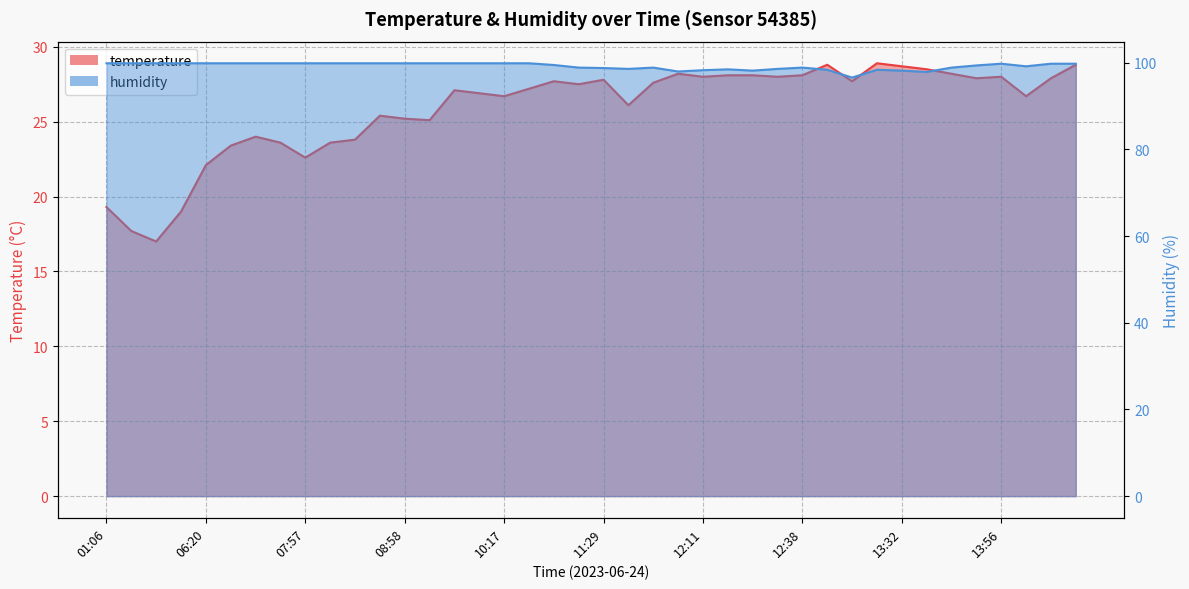

Is it true that temperature equals 27.7 at 13:19?

True